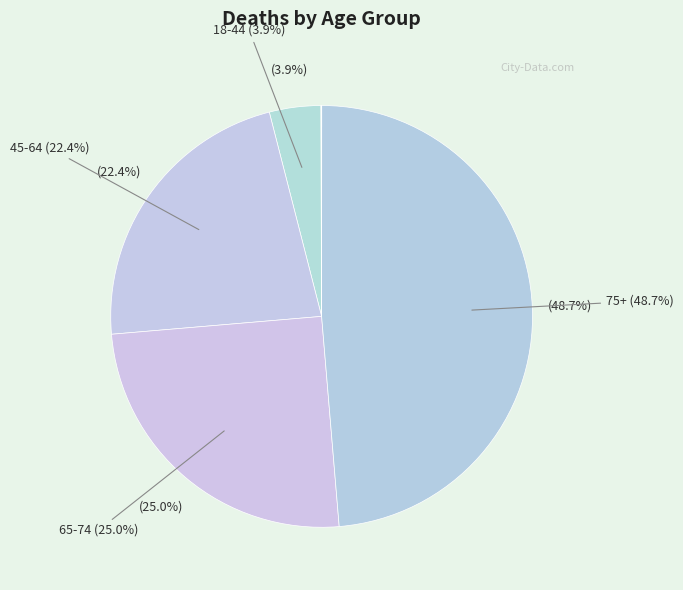

Combined, do 65-74 and 45-64 account for over 50%?

No